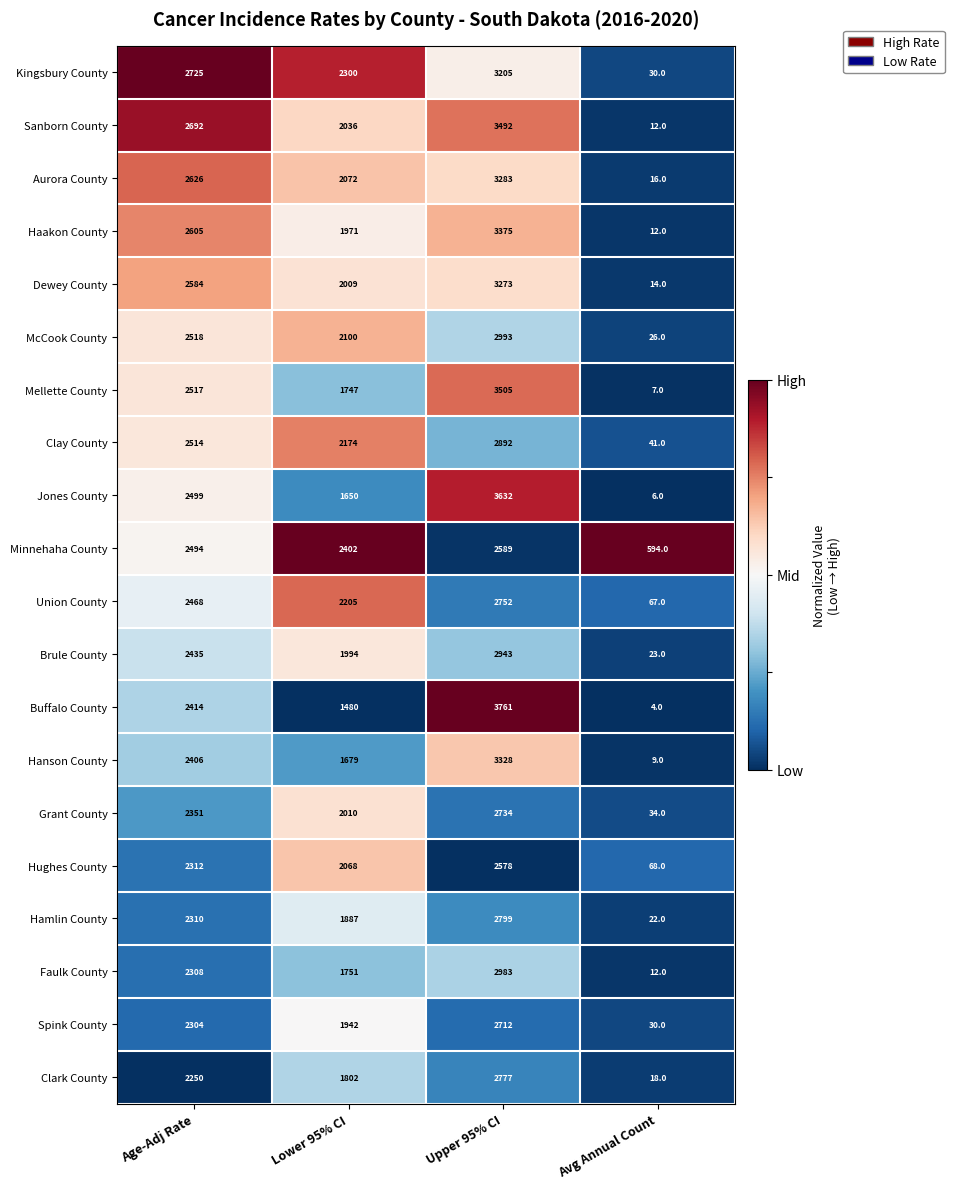

The Sanborn County series shows 845 at Lower 95% CI. True or false?

False